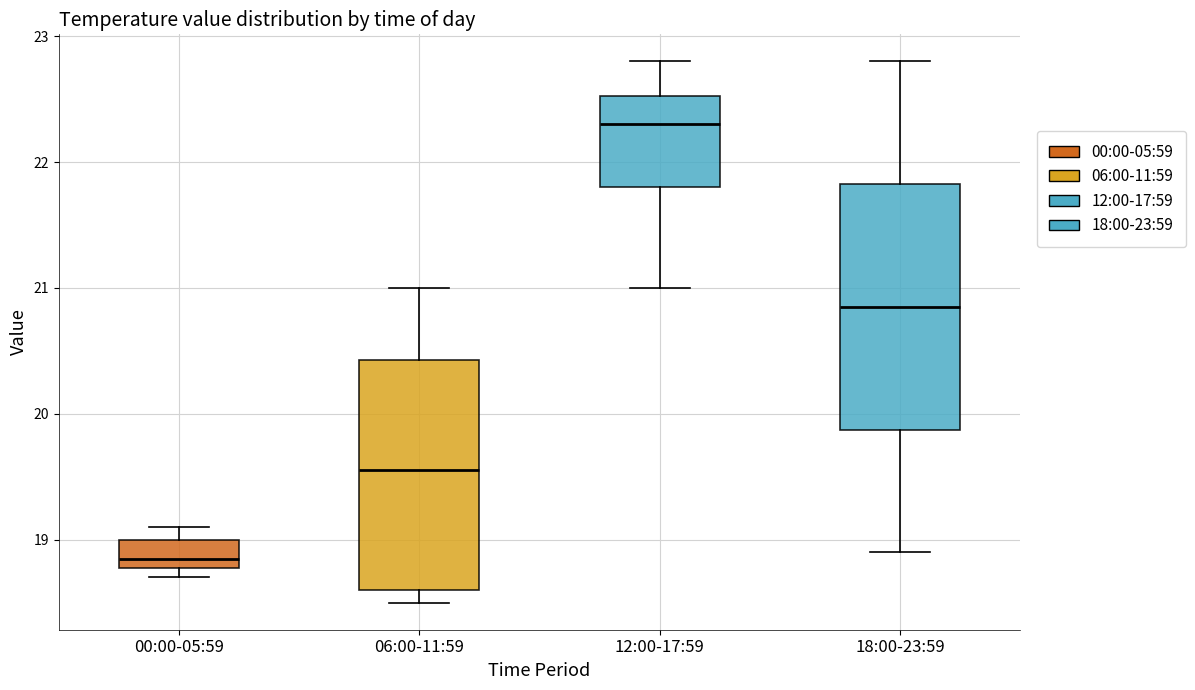

Where is the lower edge of the box for 18:00-23:59 on the y-axis? The values are not printed on the chart, so give them approximately, as read against the axis.

19.9